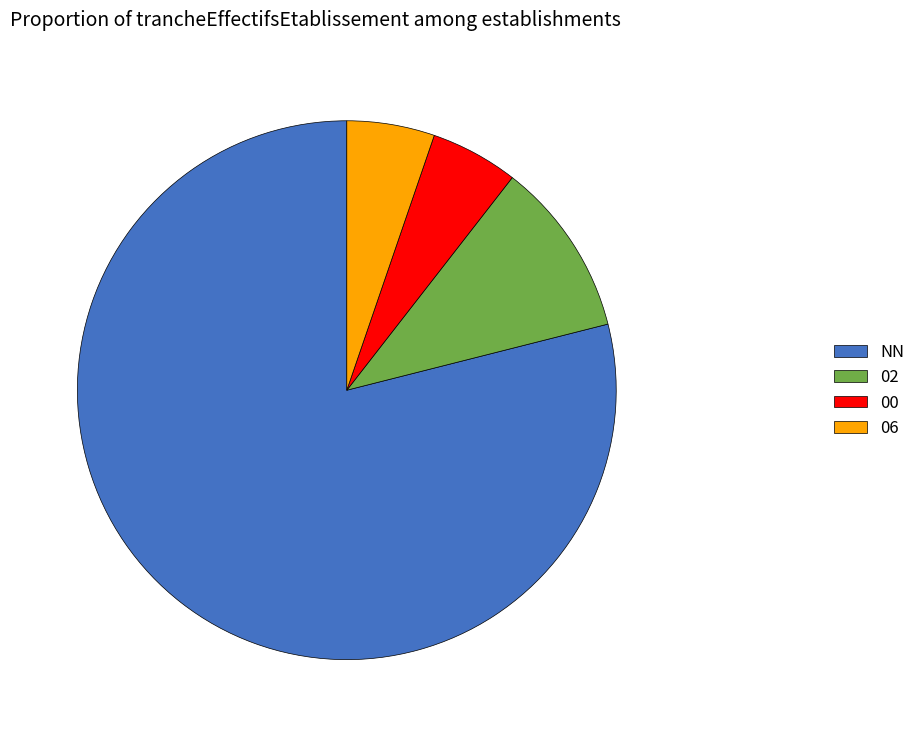

What is the ratio of the value at 00 to the value at 06?

1.0